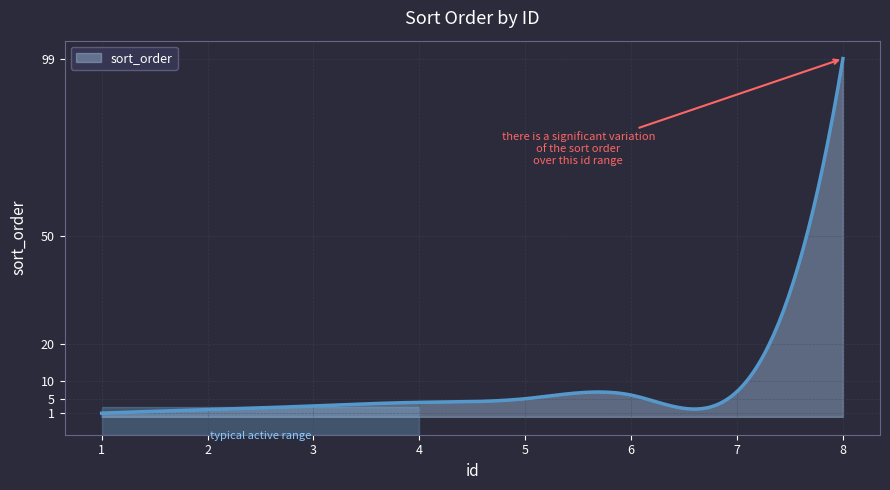

What is the greatest value displayed?

99.0